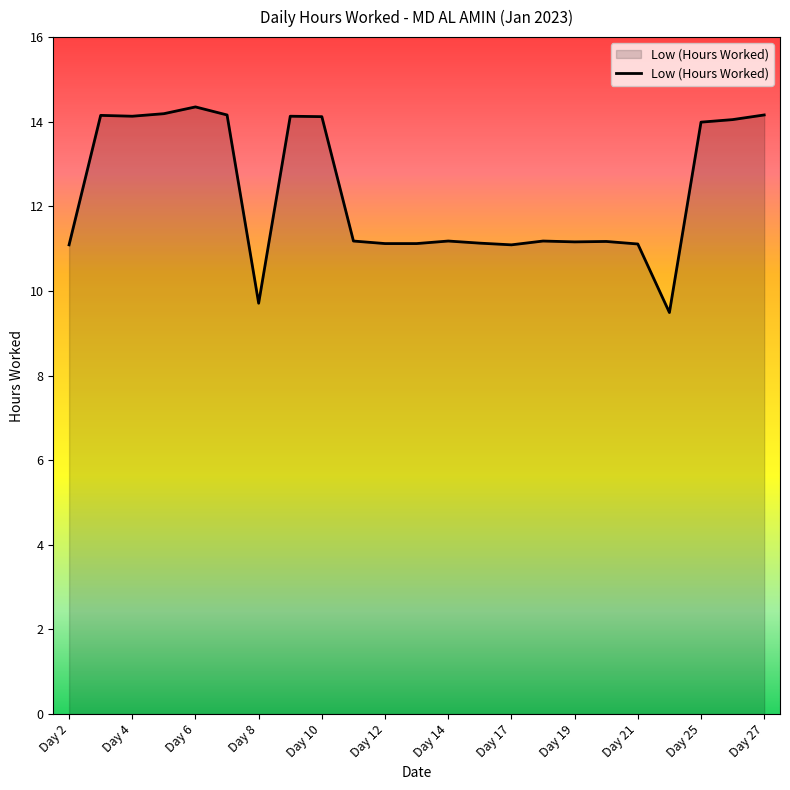

How many values are below 11?

2